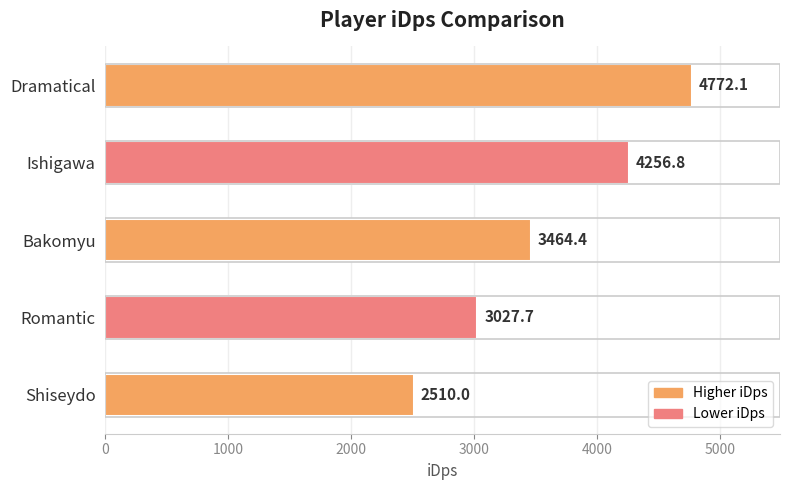

Where is the data nearest to the value 3641?

Bakomyu